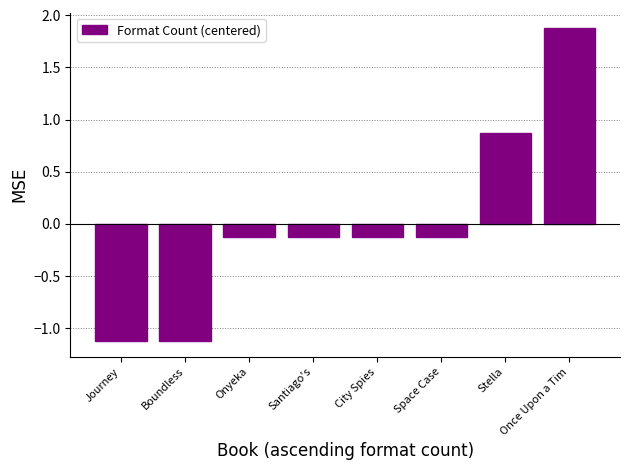

What is the label of the 8th bar from the left?

Once Upon a Tim